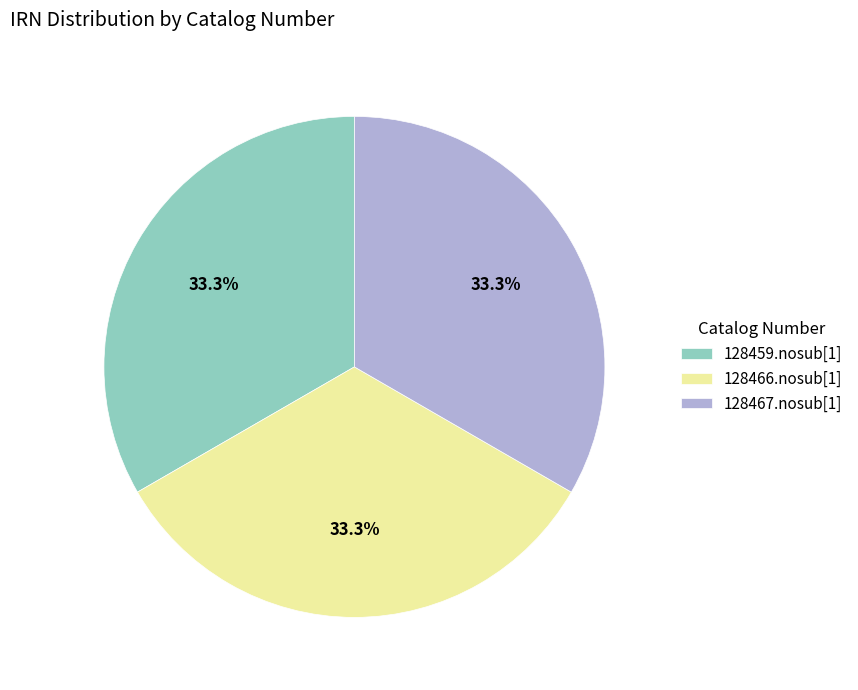

To the nearest percent, what is the combined percentage of 128466.nosub[1] and 128459.nosub[1]?

67%